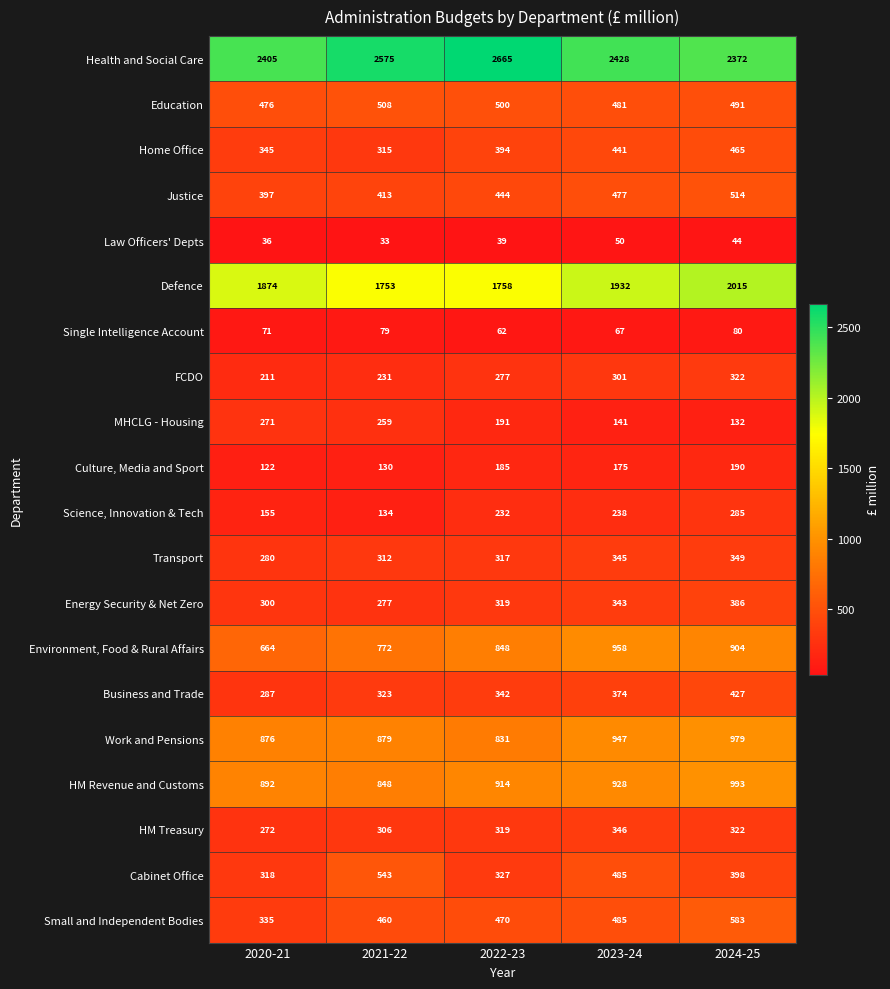

Rank the series by their maximum value, from lowest to highest.

Law Officers' Depts, Single Intelligence Account, Culture, Media and Sport, MHCLG - Housing, Science, Innovation & Tech, FCDO, HM Treasury, Transport, Energy Security & Net Zero, Business and Trade, Home Office, Education, Justice, Cabinet Office, Small and Independent Bodies, Environment, Food & Rural Affairs, Work and Pensions, HM Revenue and Customs, Defence, Health and Social Care